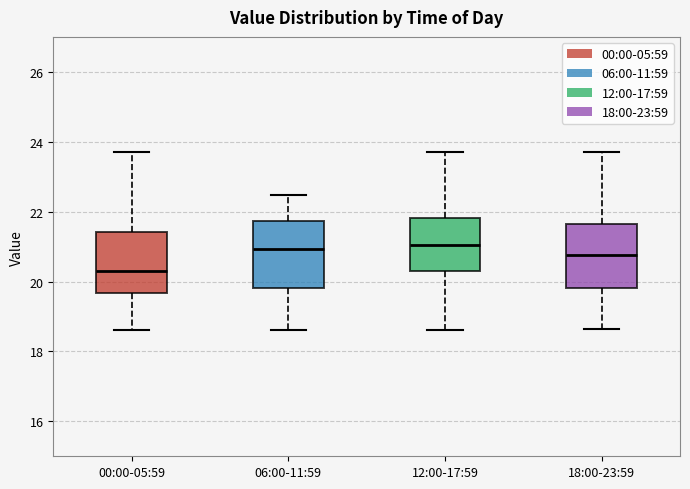

Where does the lower whisker of the box for 18:00-23:59 end on the y-axis? The values are not printed on the chart, so give them approximately, as read against the axis.

18.6